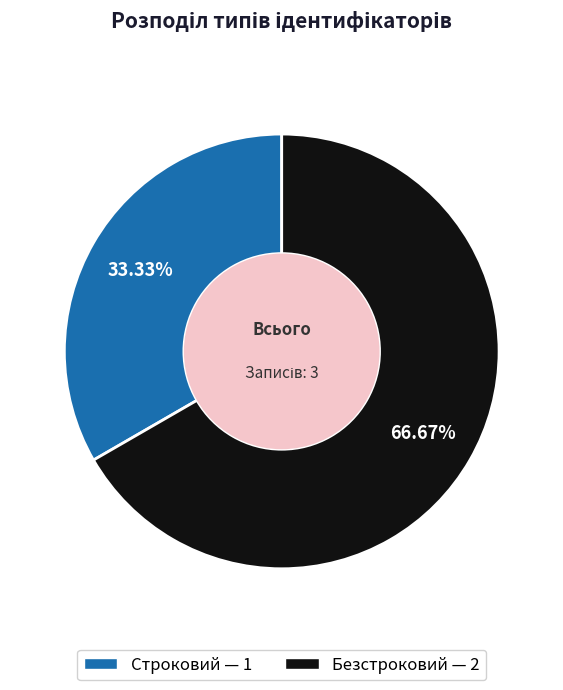

How many slices are in this pie chart?

2